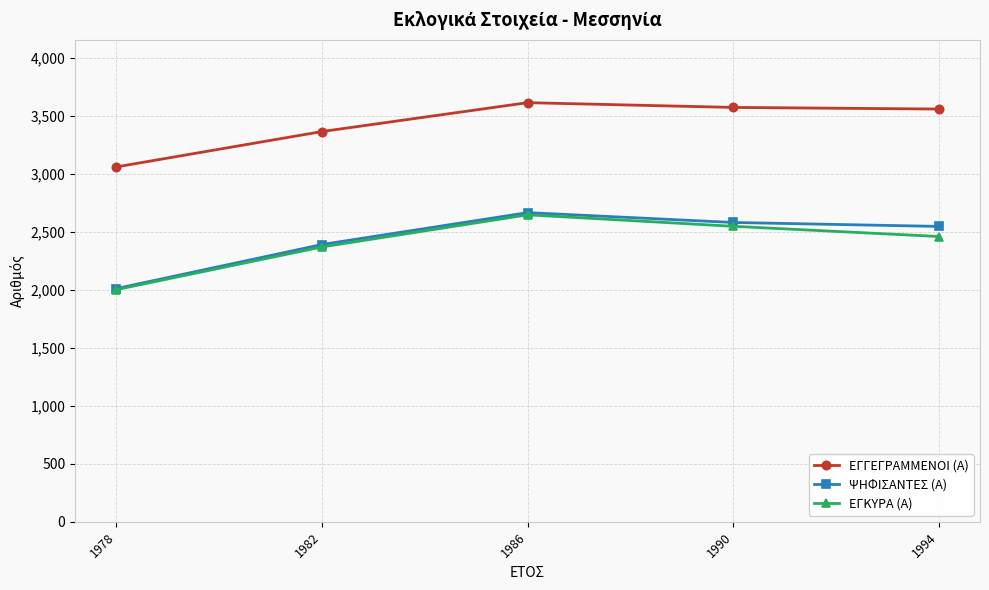

Rank the categories by ΨΗΦΙΣΑΝΤΕΣ (Α) value from highest to lowest.

1986, 1990, 1994, 1982, 1978